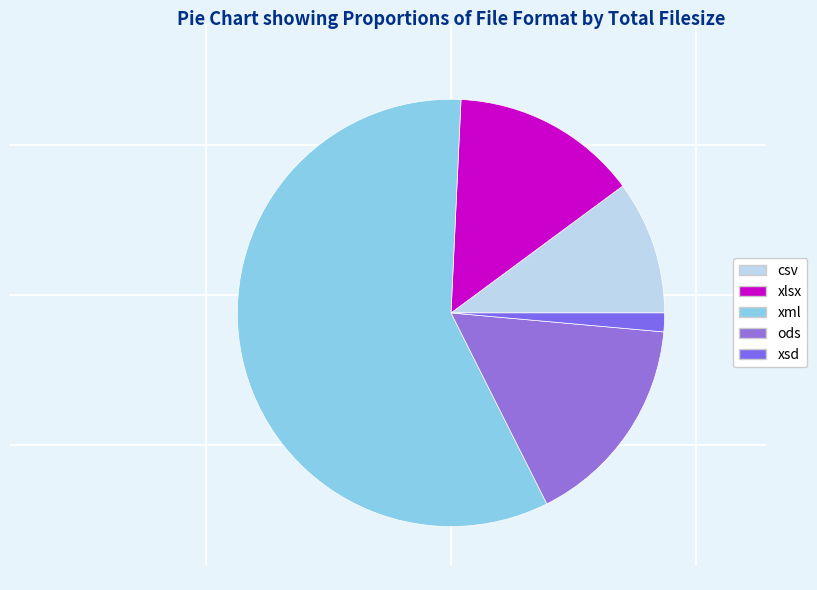

Count the number of slices in the pie.

5